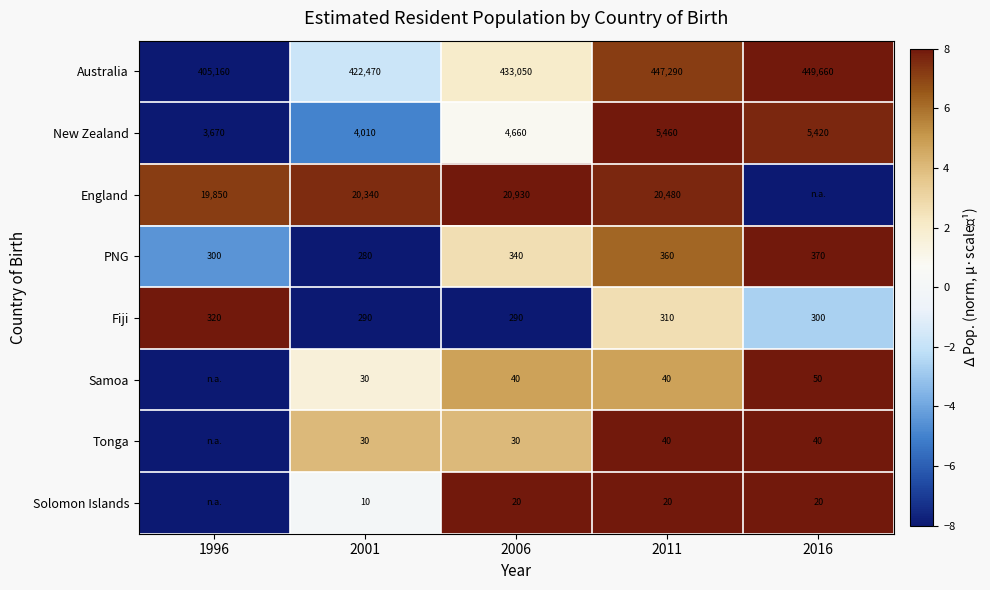

What is the difference between the highest and lowest values at 2006?

433030